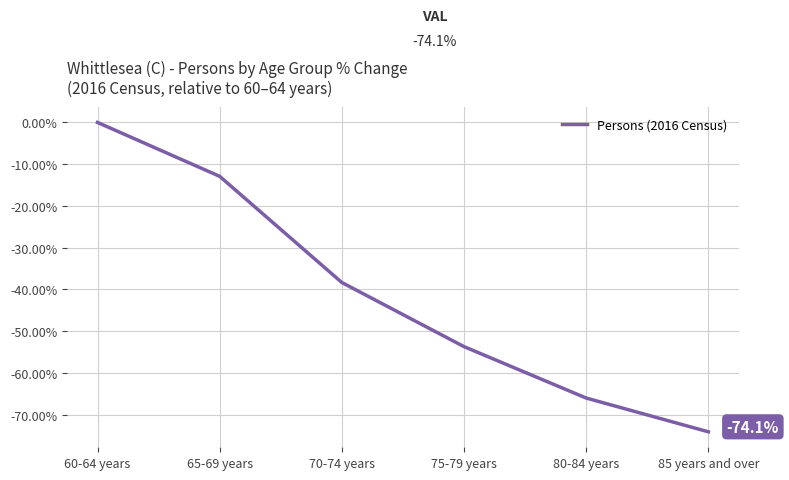

What position from the right is 65-69 years?

5